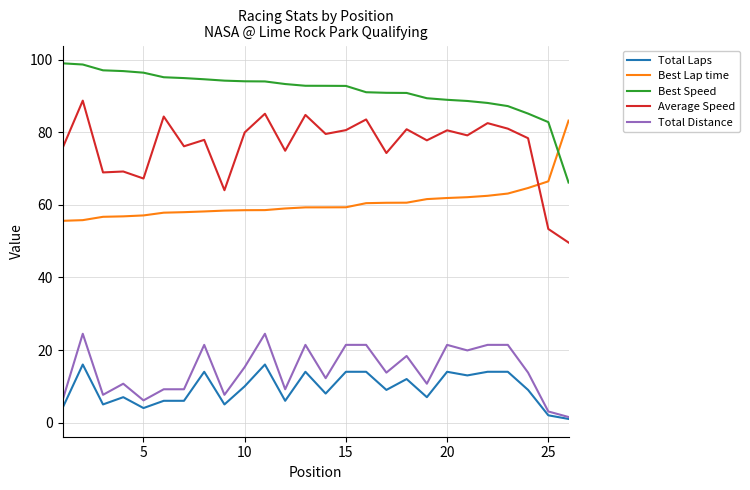

How many distinct data groups are displayed?

5